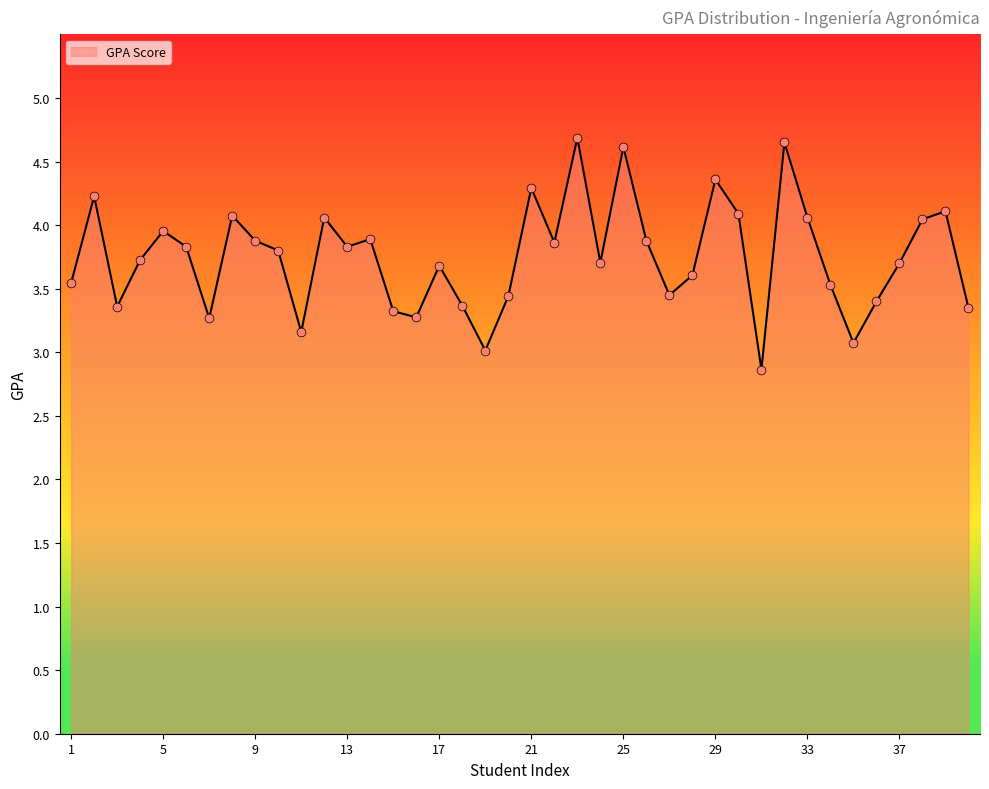

What is the minimum value shown in the chart?

2.9